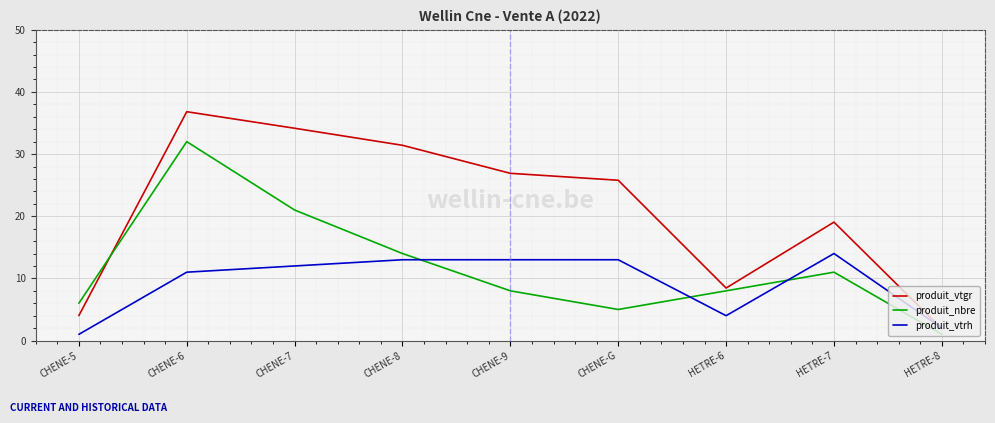

What position from the right is CHENE-5?

9